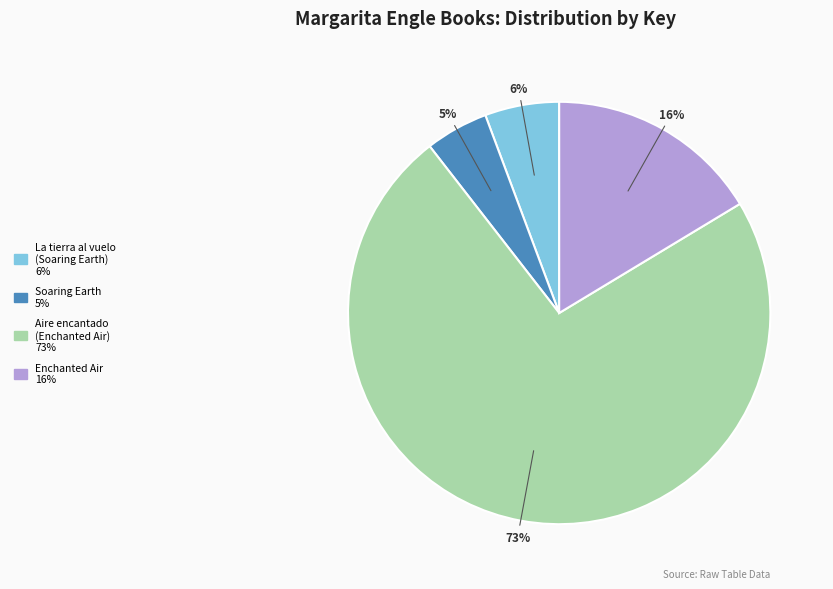

To the nearest percent, what is the average slice percentage?

25%